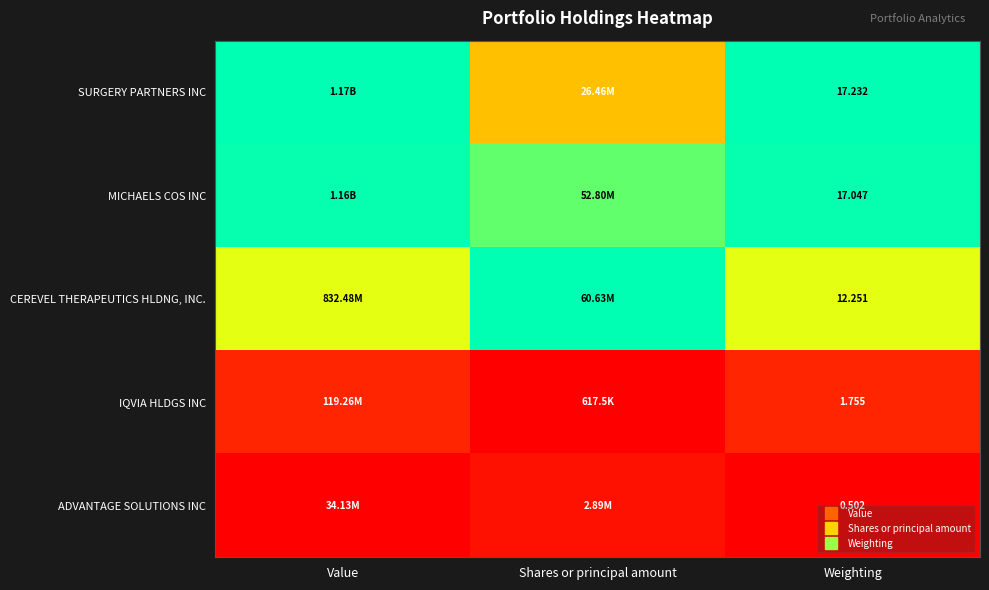

Which series has the largest total across all categories?

MICHAELS COS INC